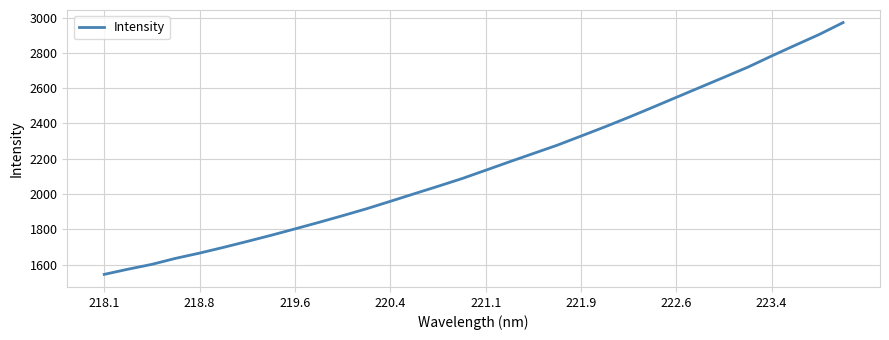

What is the minimum value shown in the chart?

1544.6